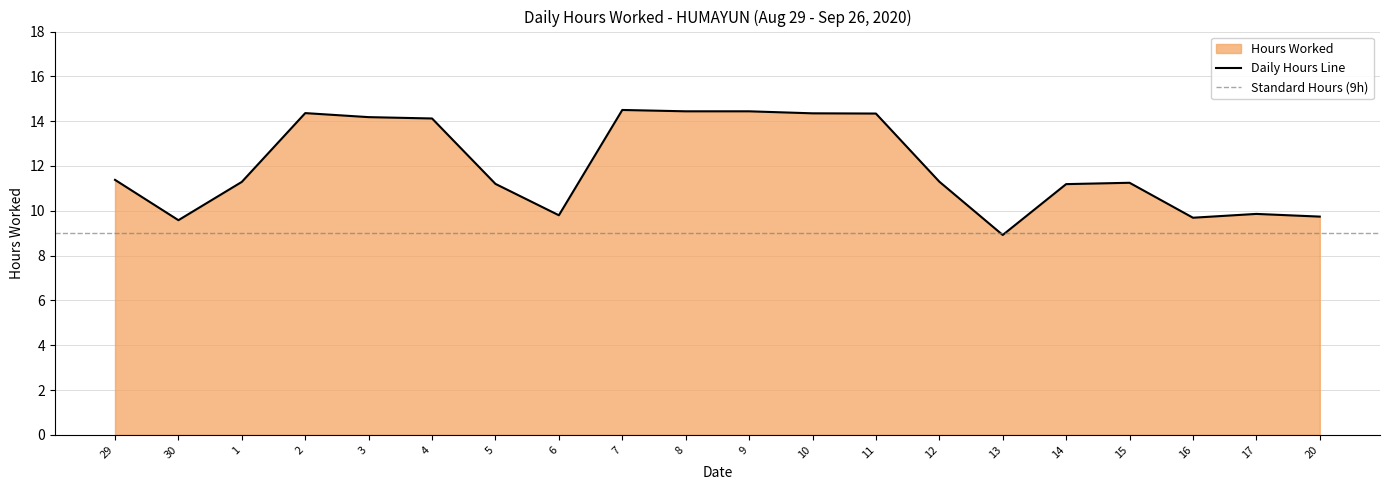

How many interior local peaks (higher than both neighbors) does the data have?

4